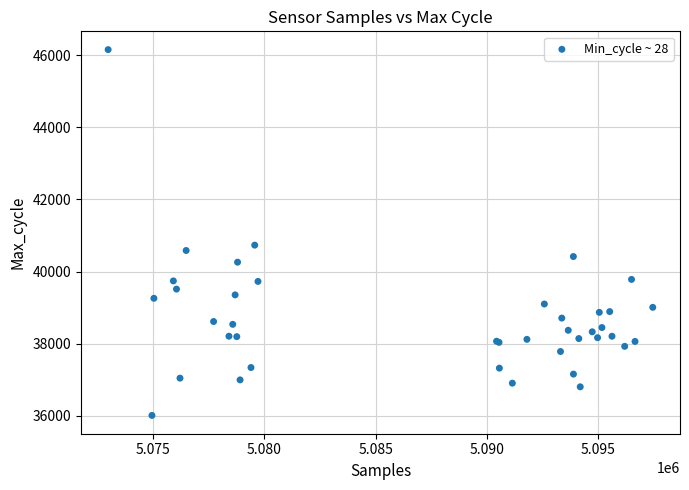

What Y value in the scatter plot is closest to 41082?

40733